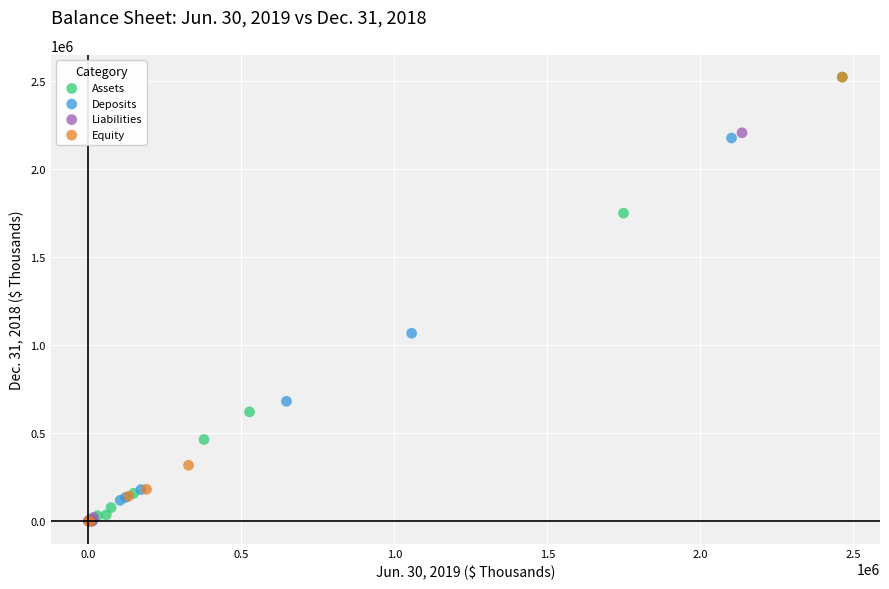

What are all the series names shown in the legend?

Assets, Deposits, Liabilities, Equity